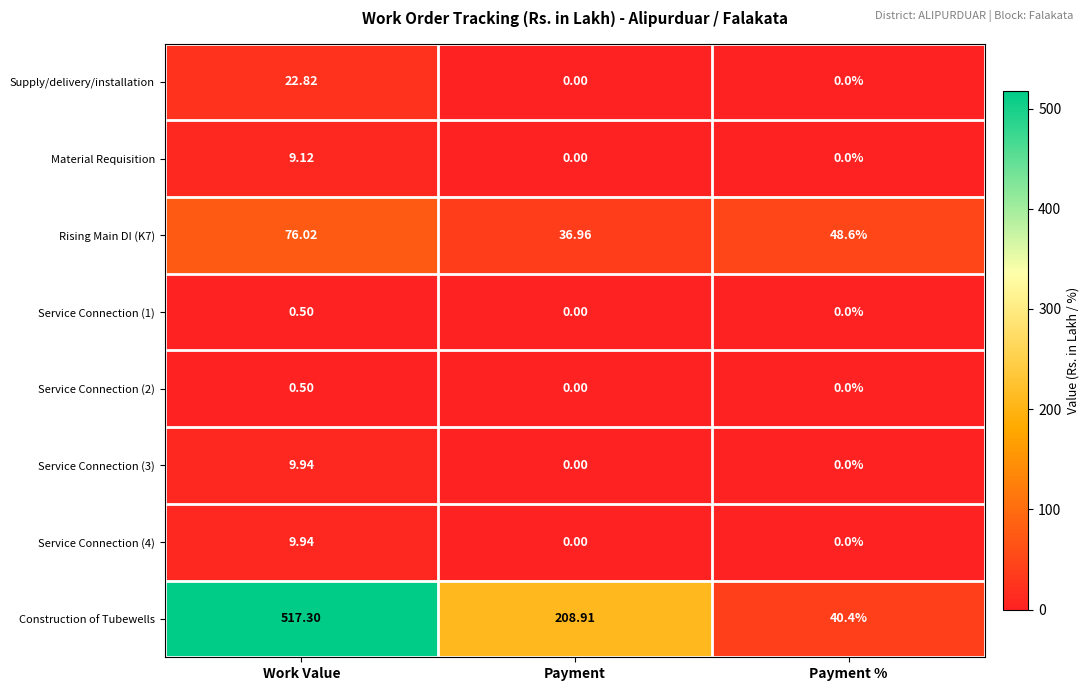

Which series changed the most between Work Value and Payment?

Construction of Tubewells